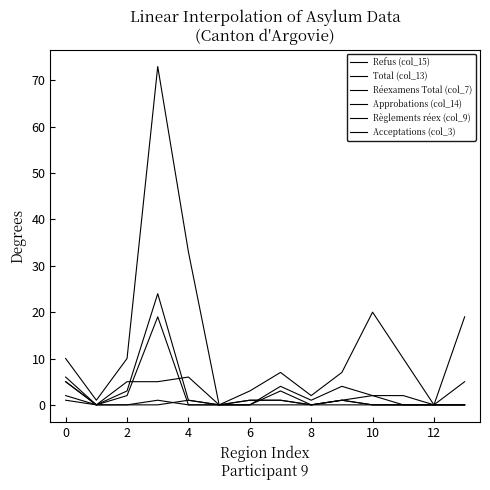

How many lines are shown in the chart?

6